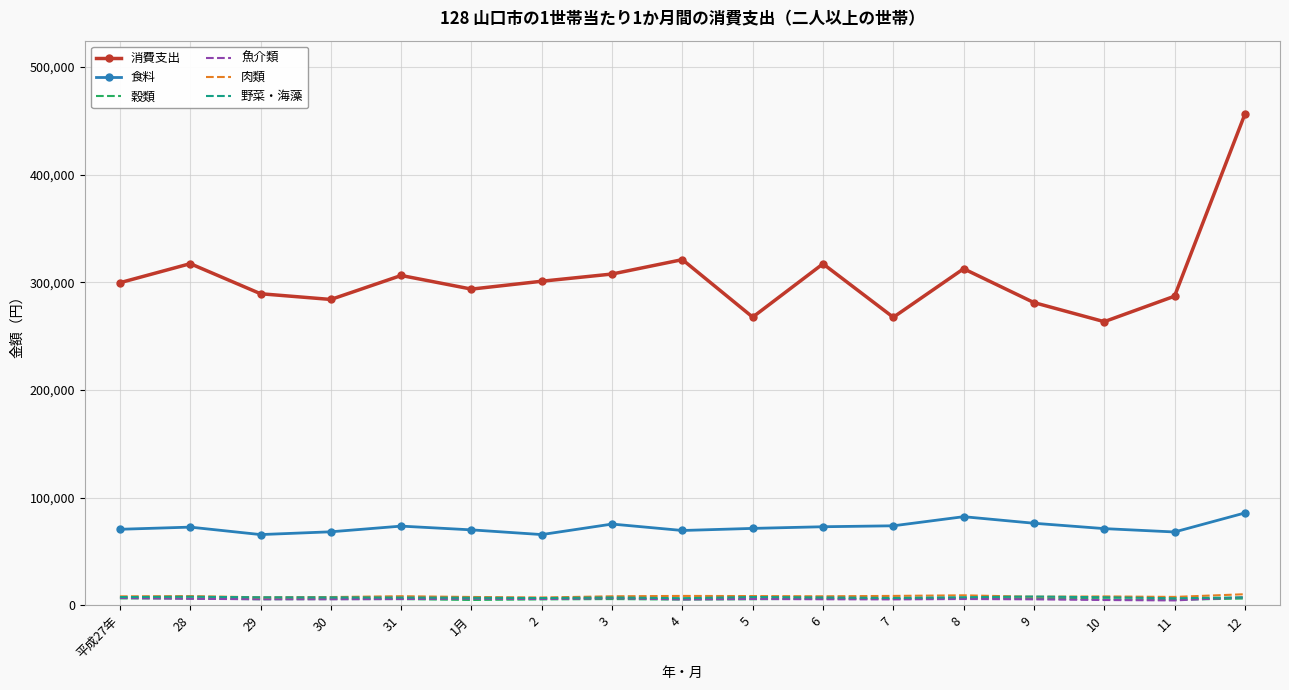

True or false: 食料 and 穀類 intersect in this chart.

False